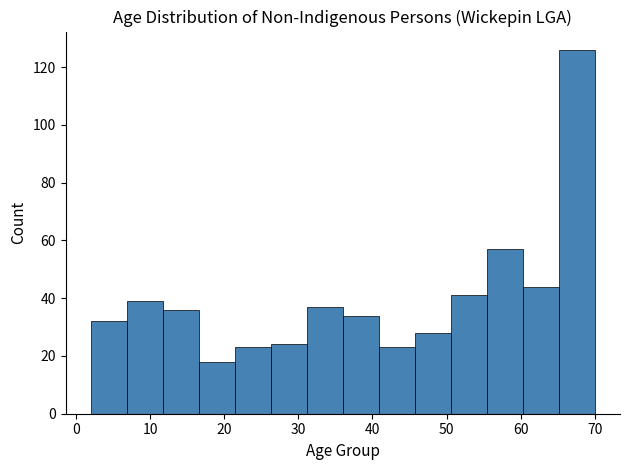

Over which range of the x-axis is the bar tallest?

65 to 70